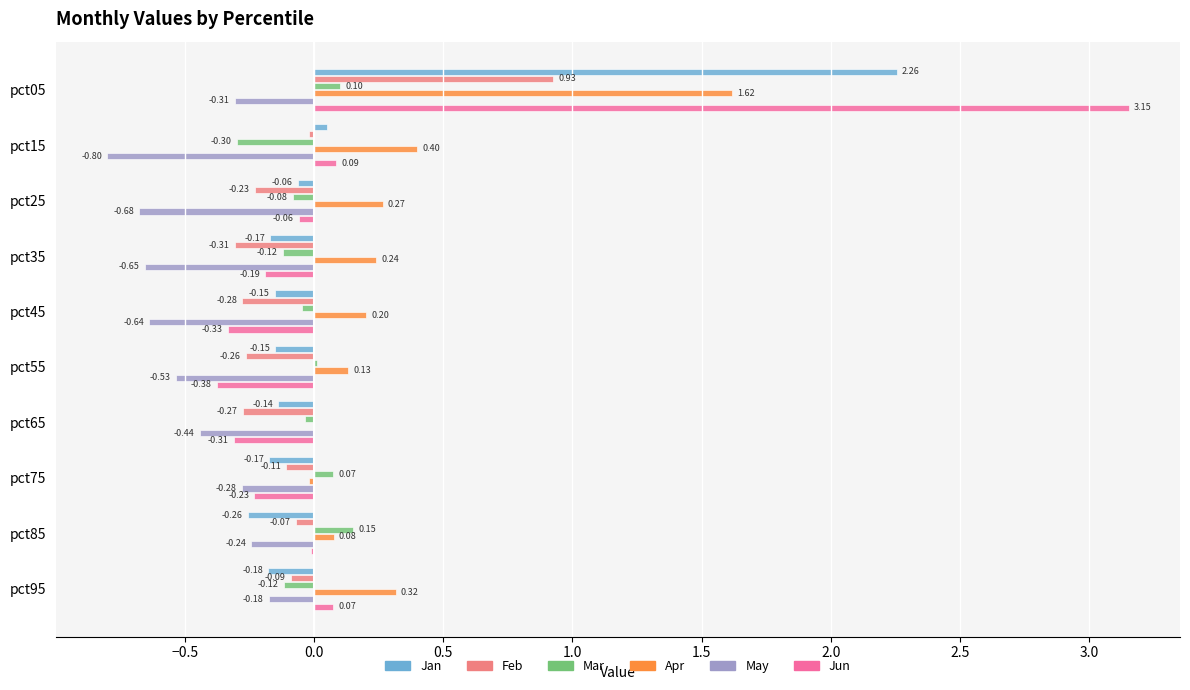

Between pct05 and pct75, which series saw the biggest shift?

Jun